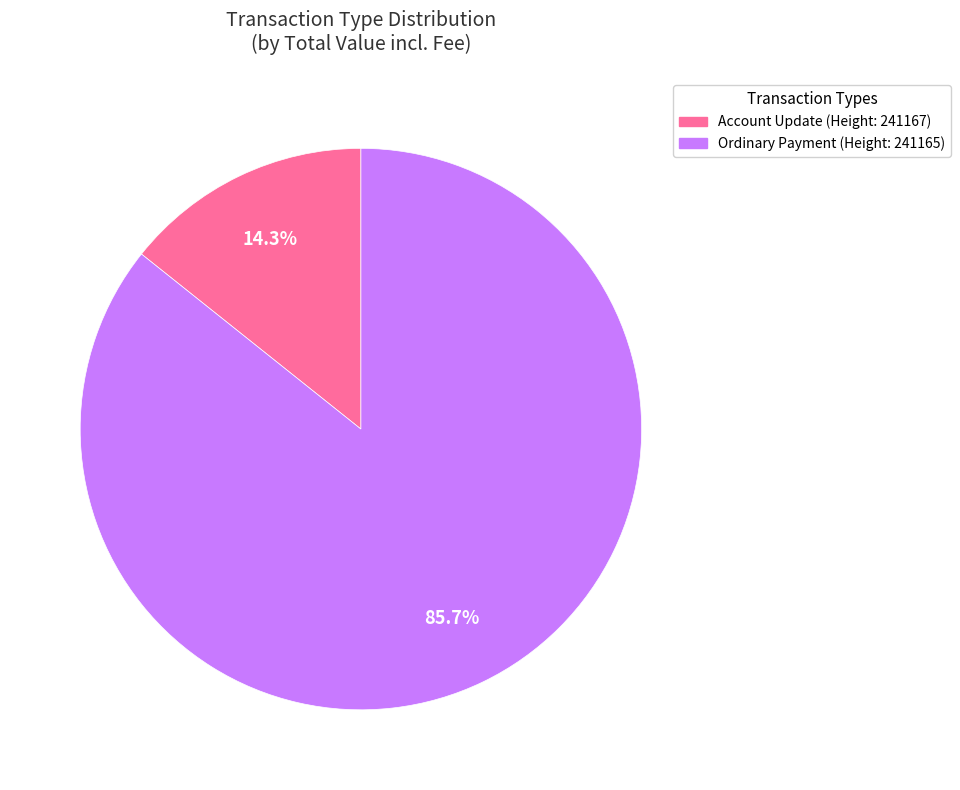

How many segments does this pie chart have?

2